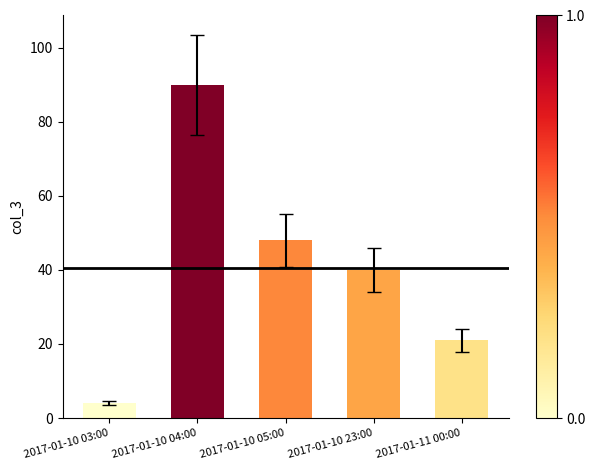

List the labels in order of value, largest first.

2017-01-10 04:00, 2017-01-10 05:00, 2017-01-10 23:00, 2017-01-11 00:00, 2017-01-10 03:00